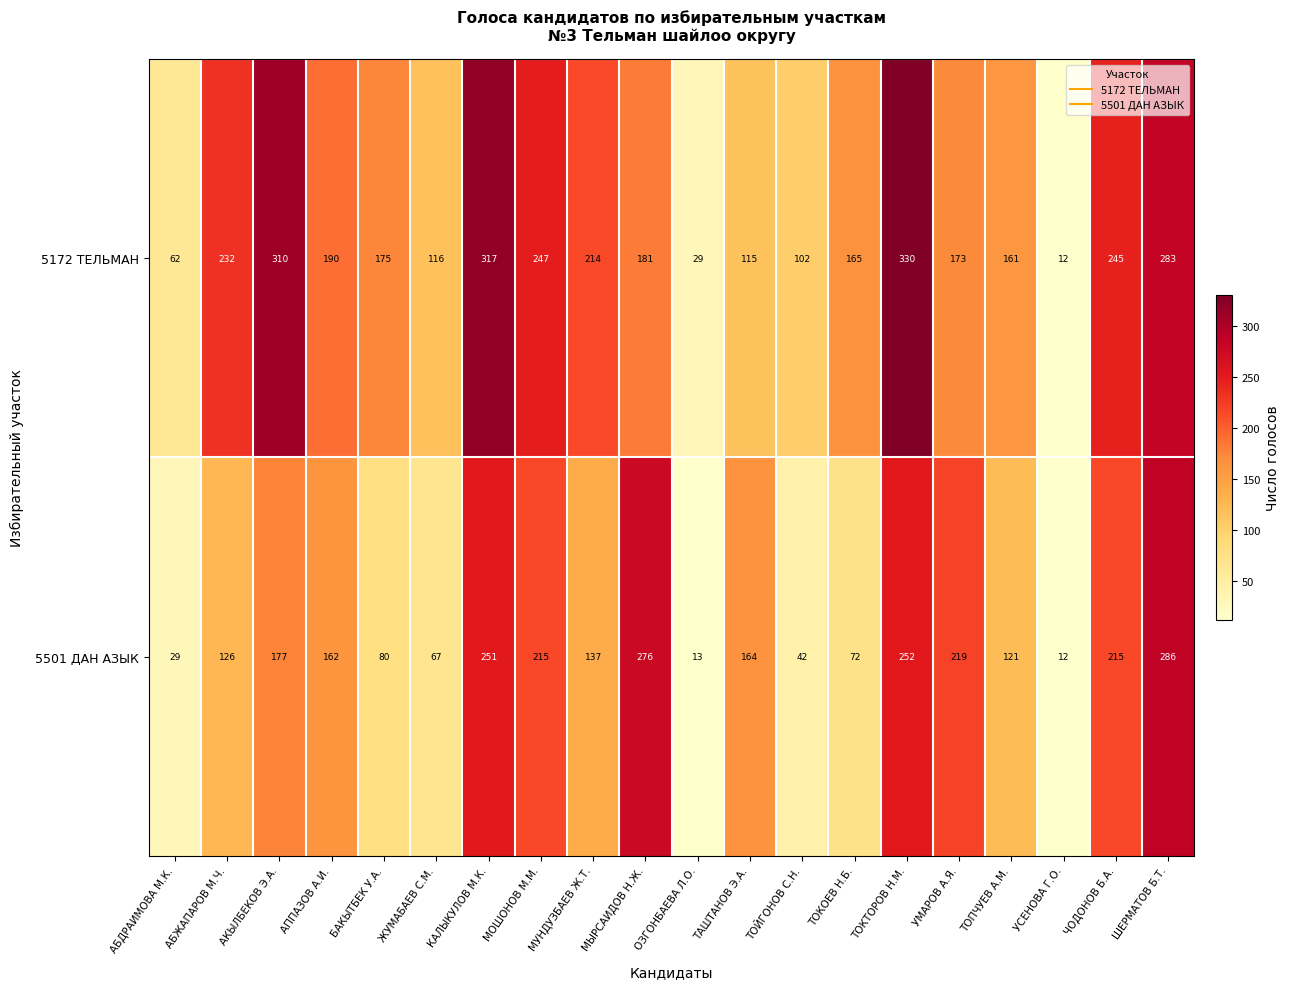

What is the spread (max minus min) of values at УМАРОВ А.Я.?

46